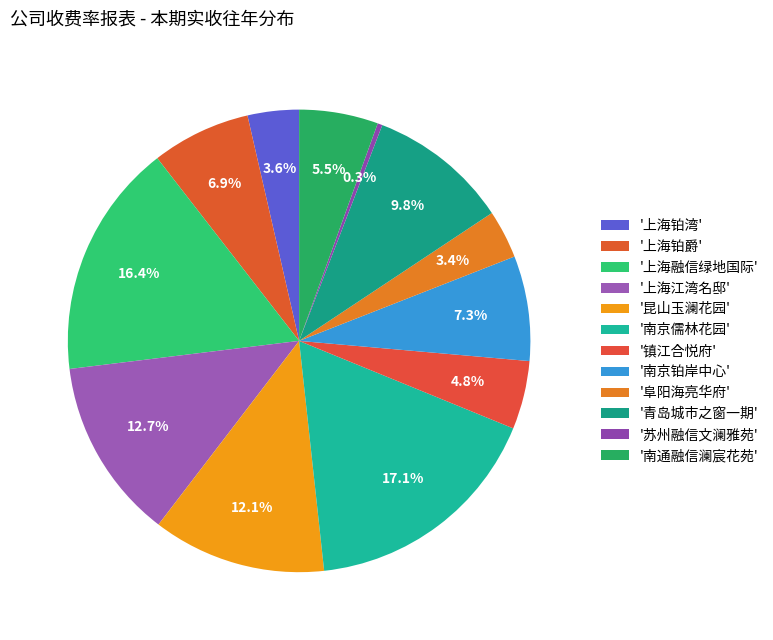

Which slice is the largest?

南京儒林花园